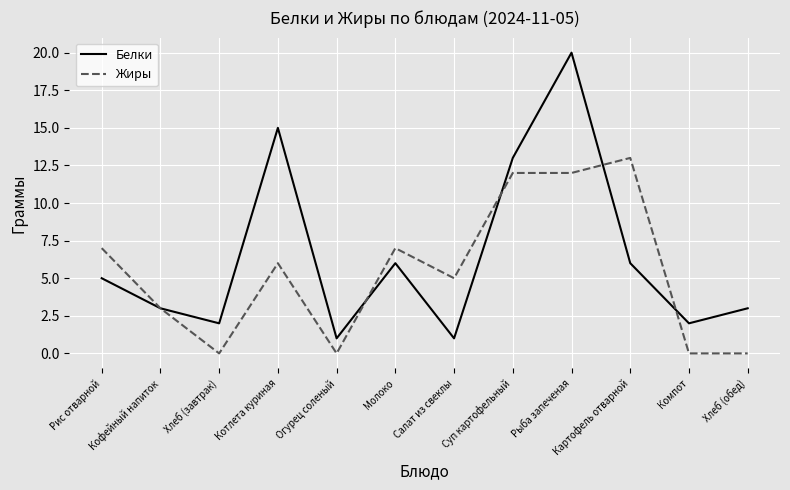

What position from the left is Рис отварной?

1